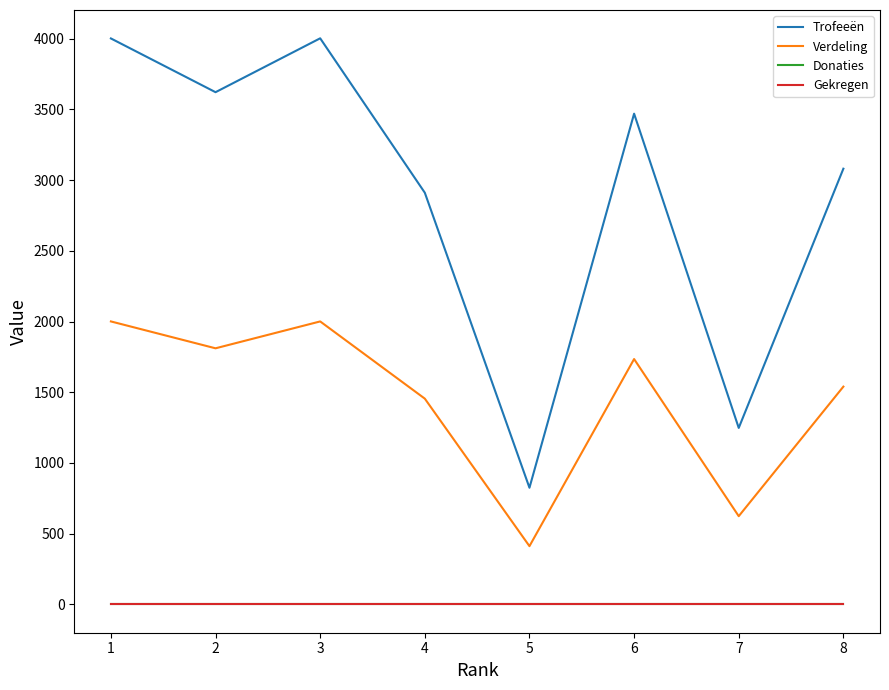

Rank the categories by Gekregen value from lowest to highest.

1, 2, 3, 4, 5, 6, 7, 8